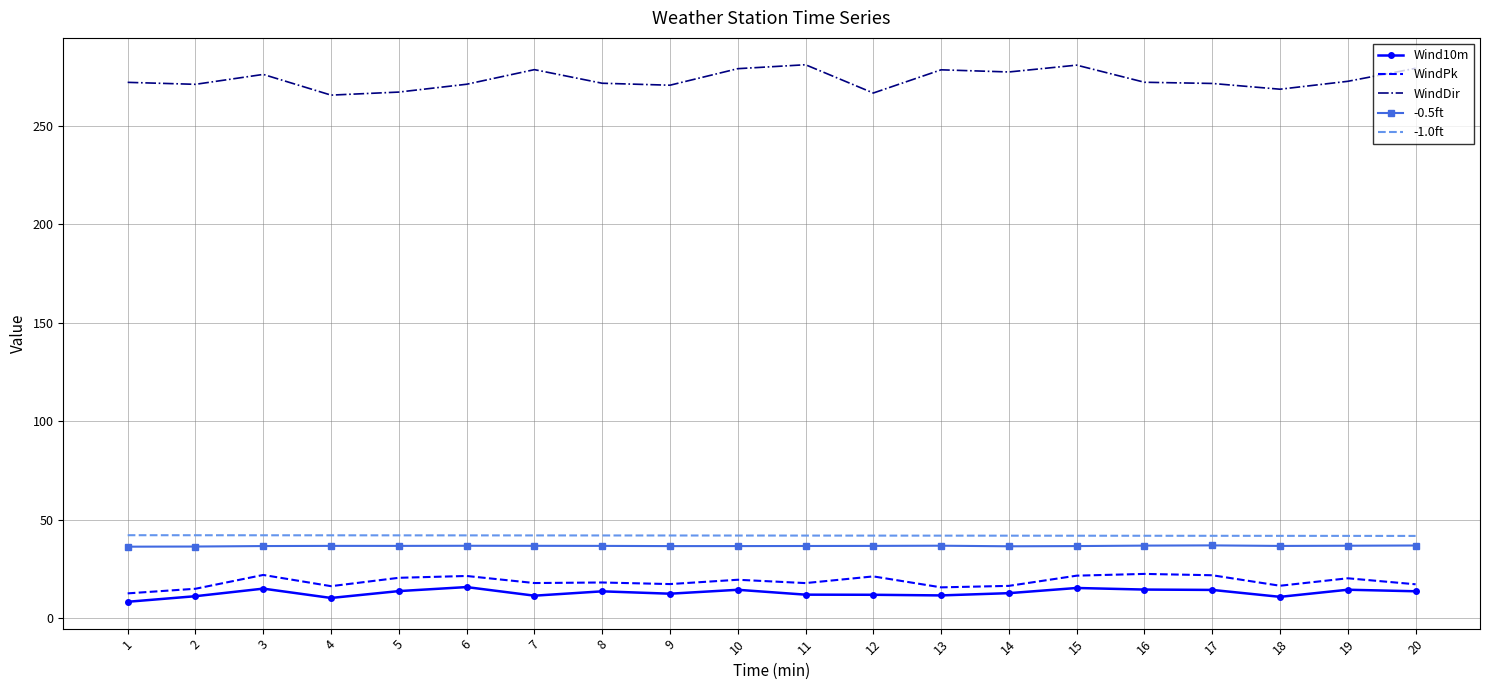

What is the sum of the Wind10m values at 17 and 13?

25.9